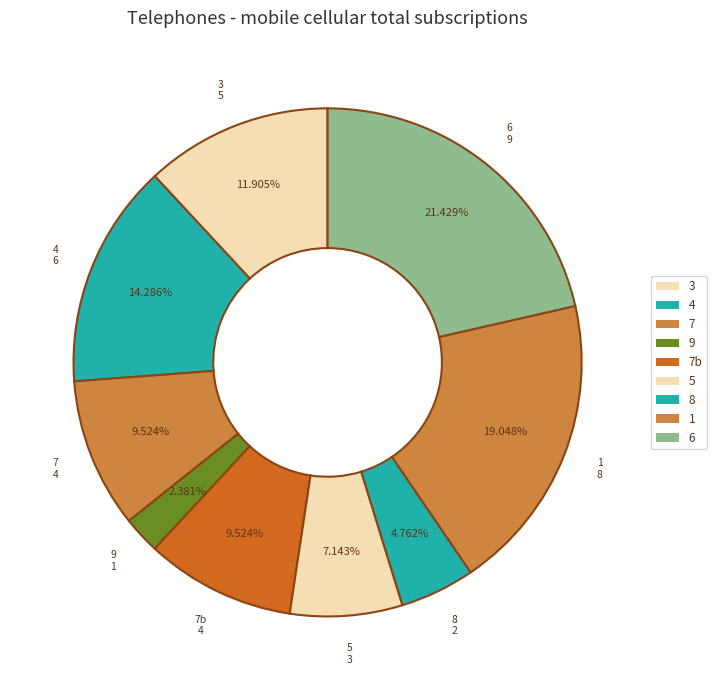

Which slice is the smallest?

9